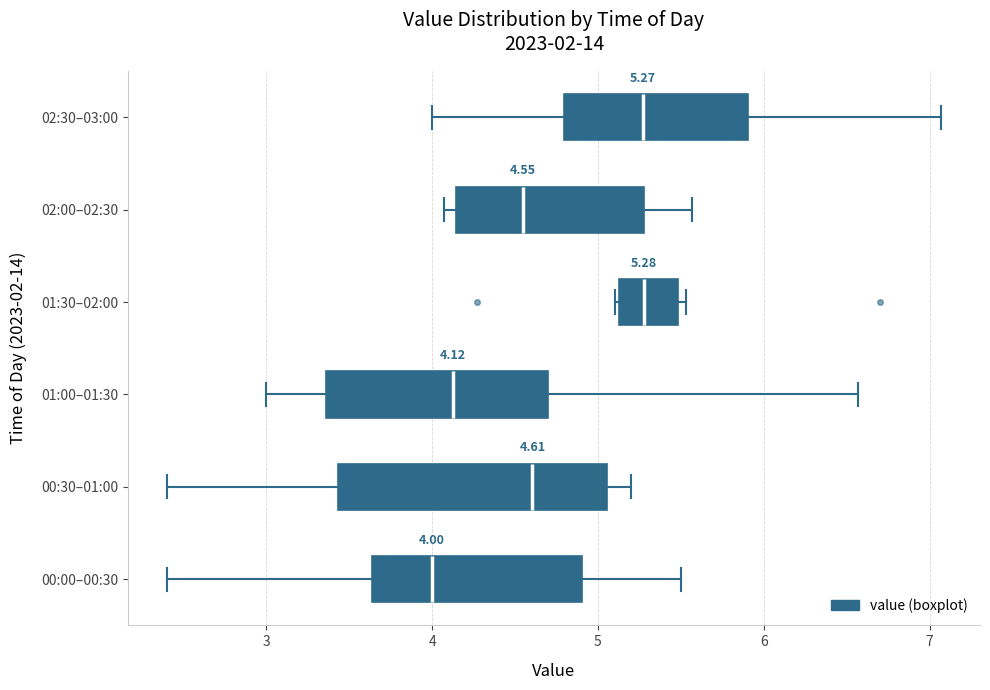

Which box is the widest, from its left edge to its right edge?

00:30–01:00